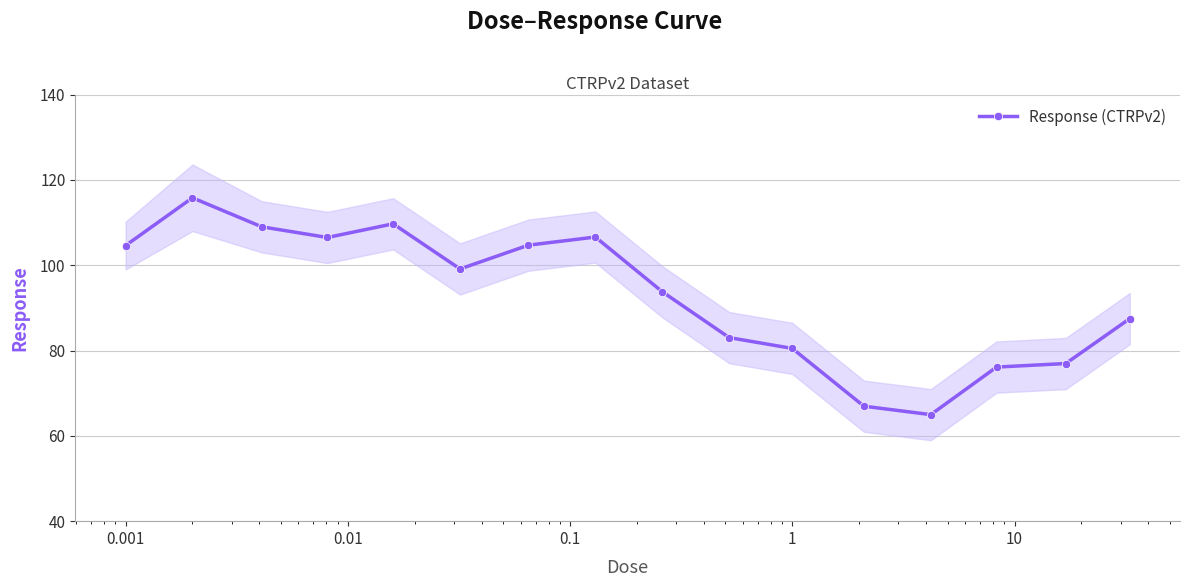

What is the highest value of the Response (CTRPv2) series?

115.8